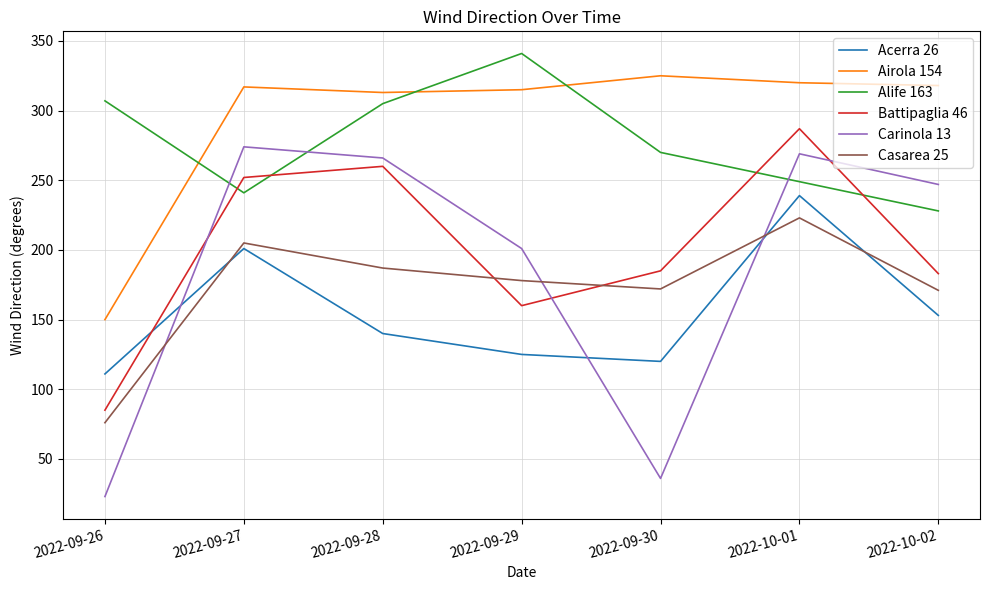

True or false: Battipaglia 46 and Carinola 13 intersect in this chart.

True